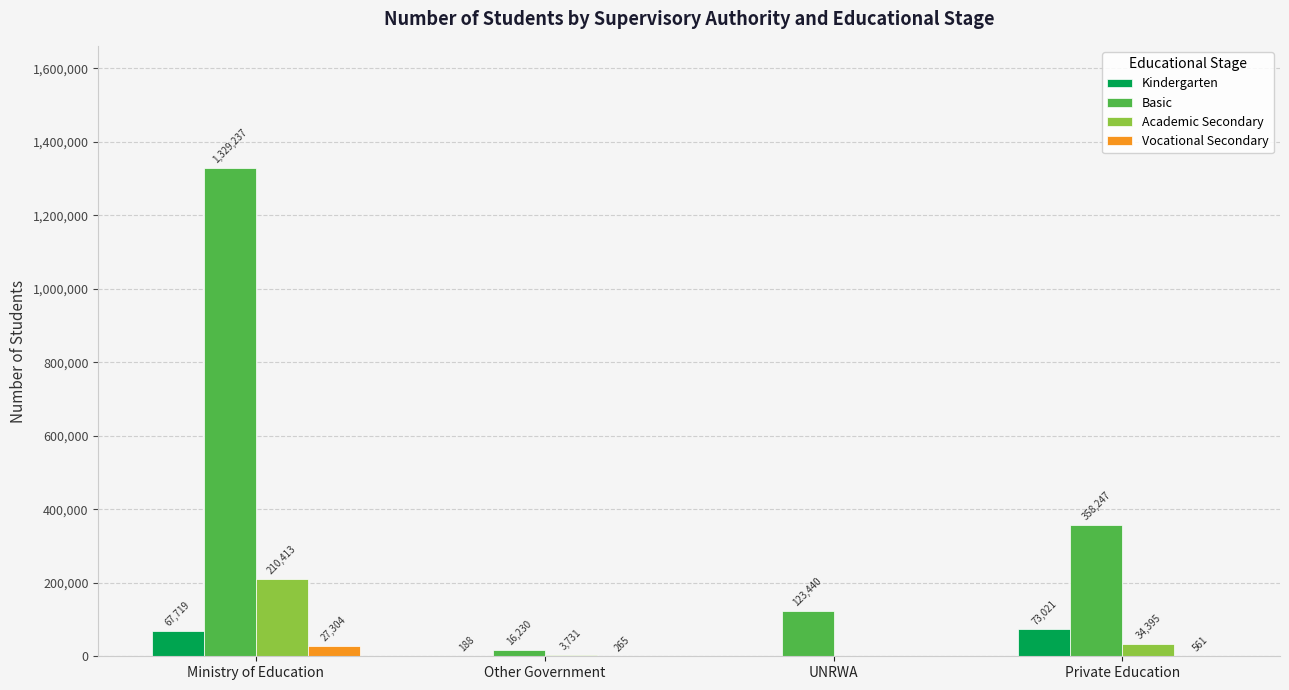

Which series has the largest total across all categories?

Basic